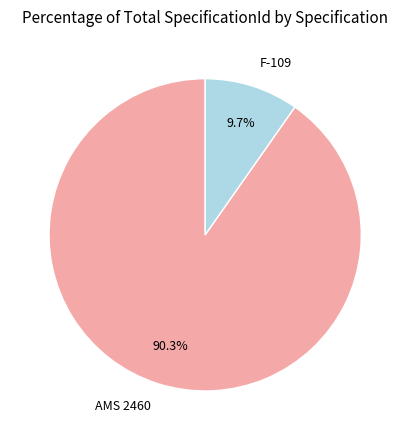

Does any single category account for the majority?

Yes